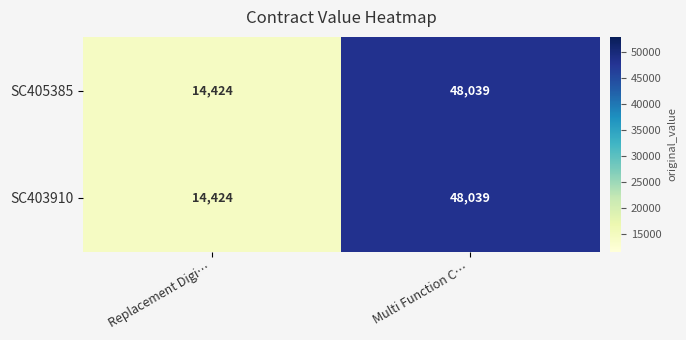

Reading left to right, transcribe all the data shown in this chart.

SC405385: Replacement Digi…=14424	Multi Function C…=48039
SC403910: Replacement Digi…=14424	Multi Function C…=48039